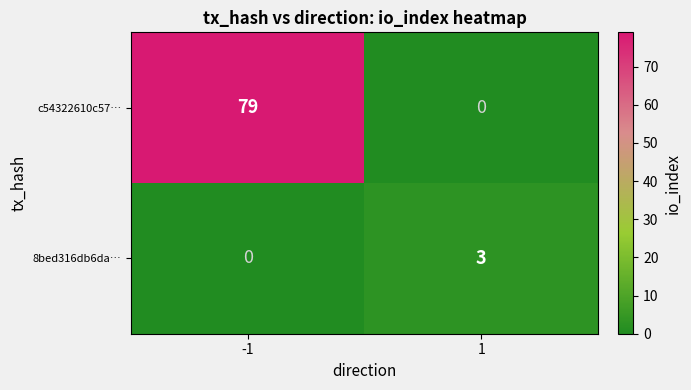

What is the difference between the maximum and minimum values in the c54322610c57… series?

79